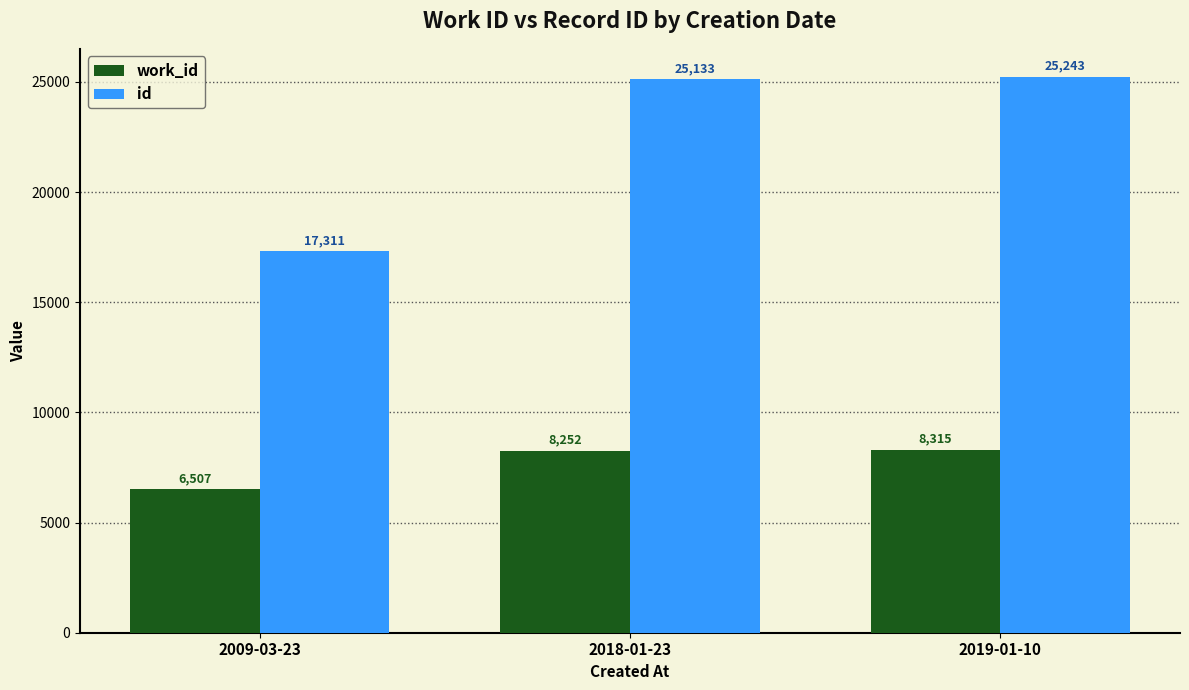

What is the label of the 2nd bar from the right?

2018-01-23